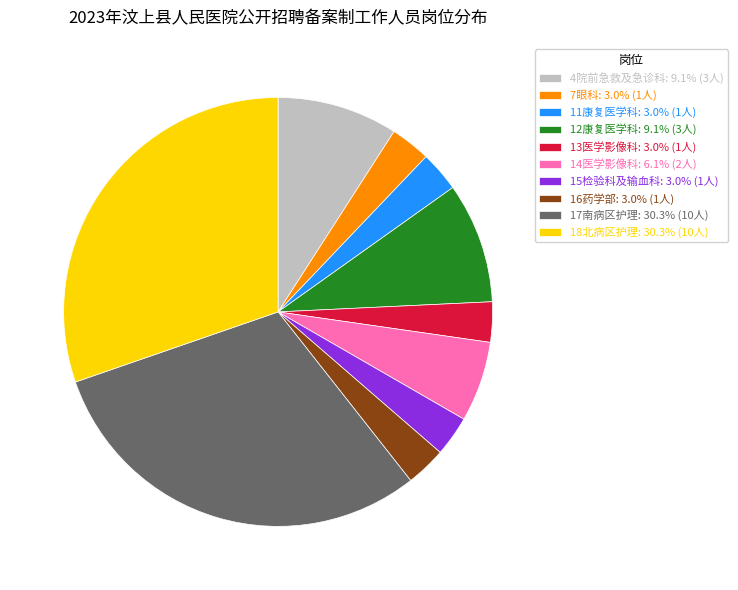

Combined, do 11康复医学科: 3.0% (1人) and 18北病区护理: 30.3% (10人) account for over 50%?

No